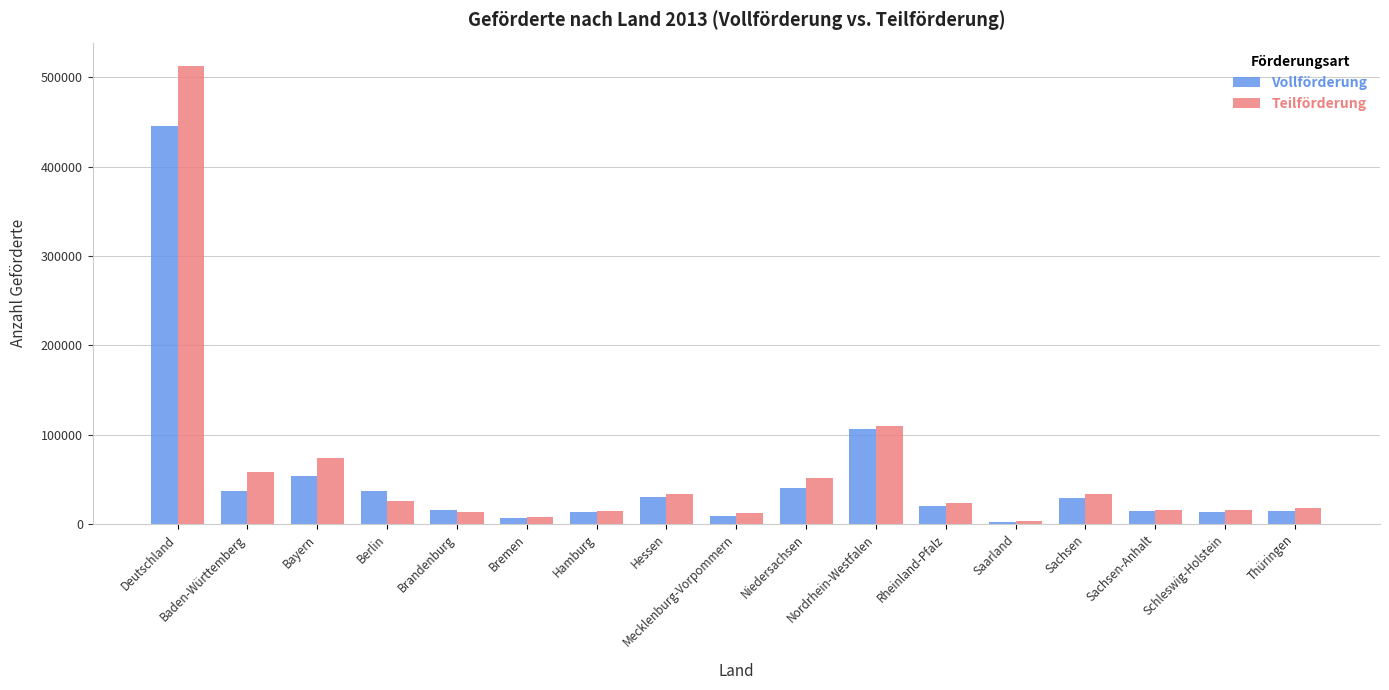

What is the minimum value shown in the chart?

2840